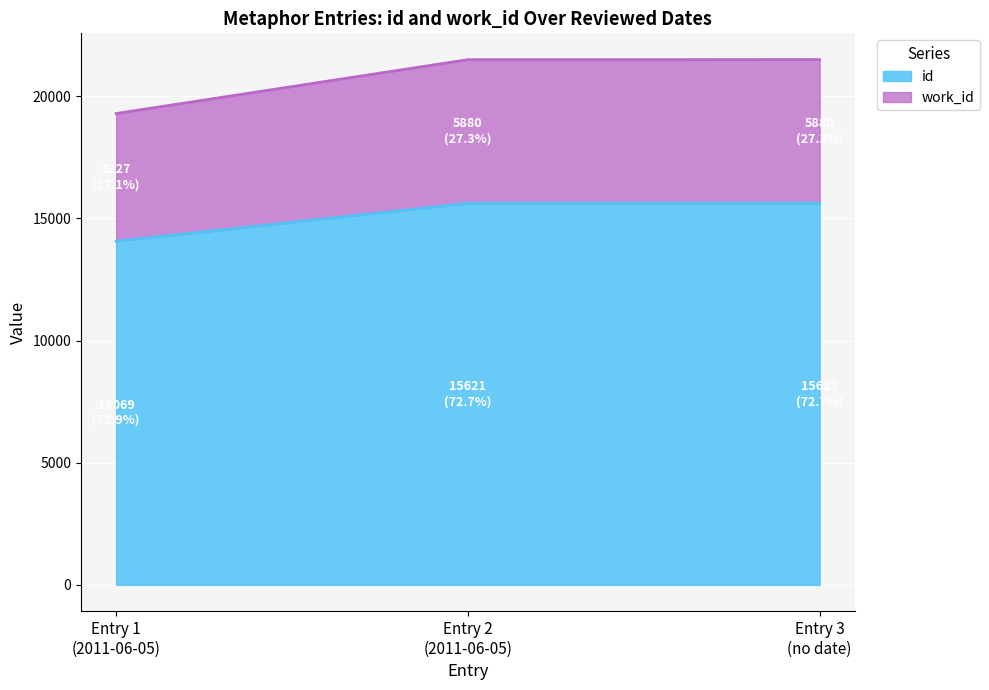

What is the minimum value for id?

14069